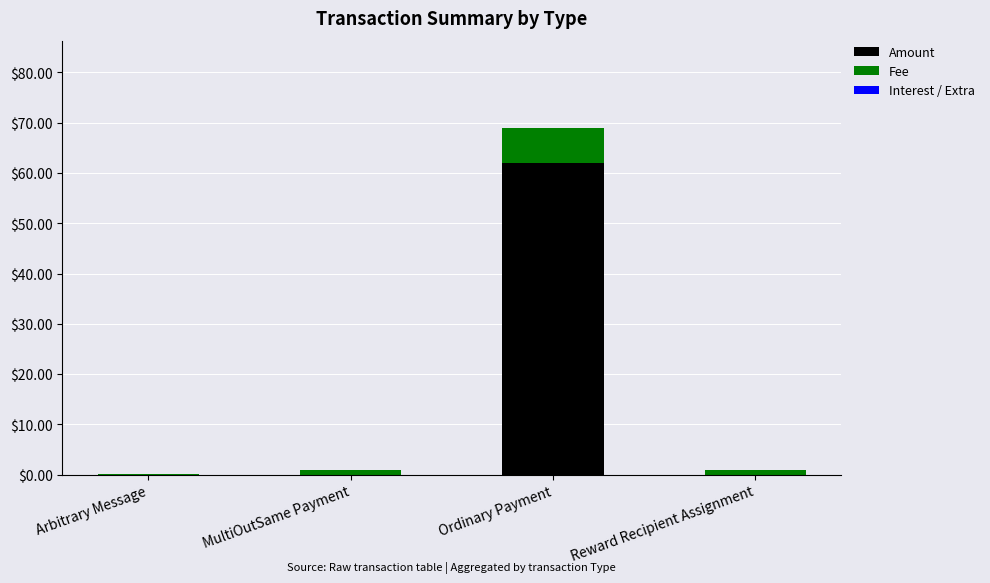

Which category has the highest value in the Amount series?

Ordinary Payment